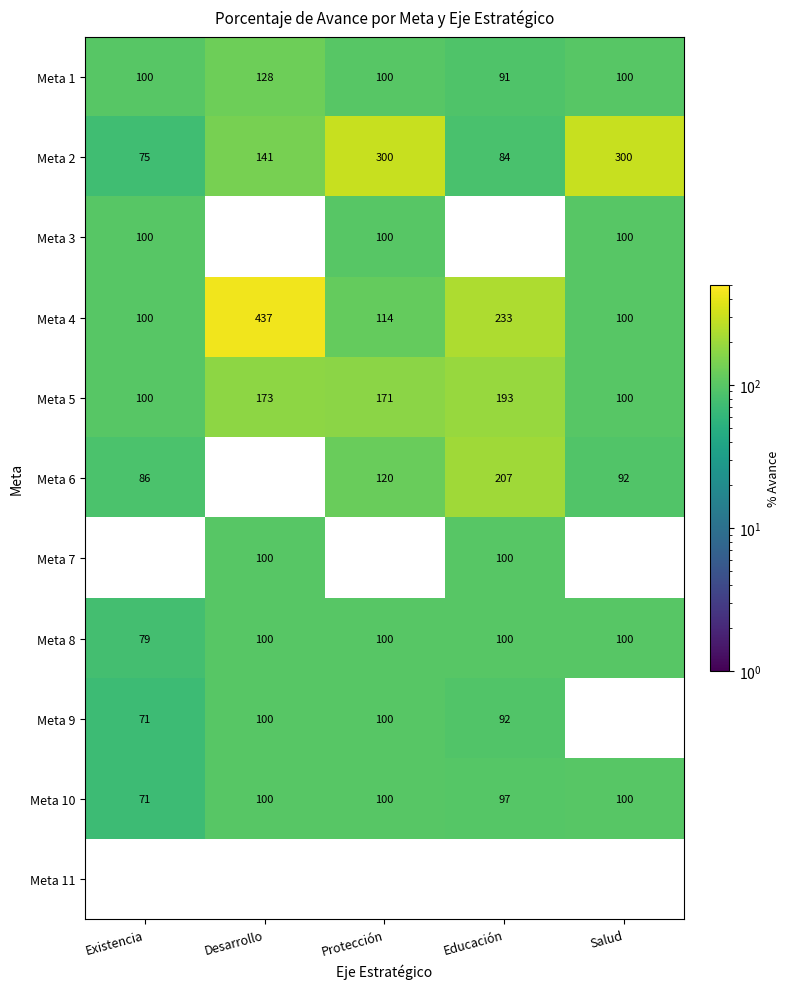

What is the difference between the second highest and minimum values in the Meta 1 series?

9